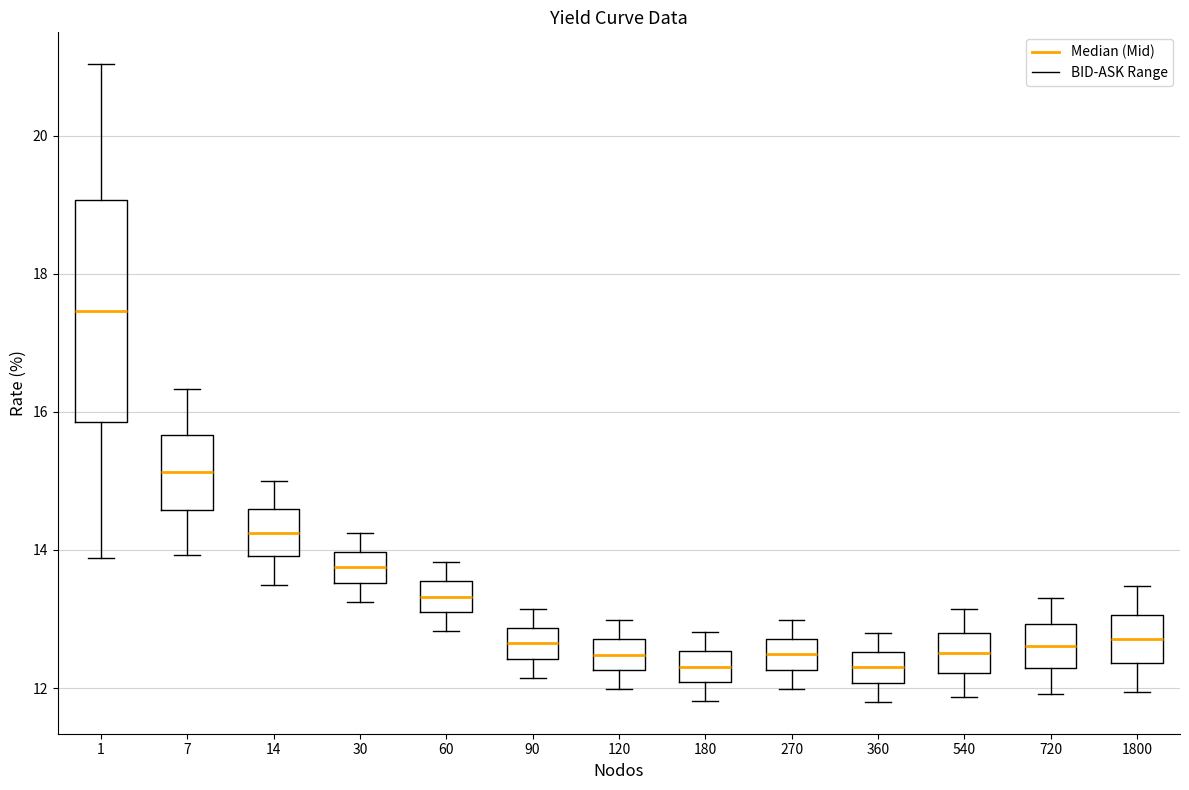

Reading left to right, transcribe this box plot: for each box, give where its median line is, the range the box spans, and where its two whiskers end, as read against the y-axis. The values are not printed on the chart, so give them approximately, as read against the axis.

1: median 17.4, box 15.8 to 19.0, whiskers 13.8 to 21.0
7: median 15.2, box 14.6 to 15.6, whiskers 14.0 to 16.4
14: median 14.2, box 14.0 to 14.6, whiskers 13.4 to 15.0
30: median 13.8, box 13.6 to 14.0, whiskers 13.2 to 14.2
60: median 13.4, box 13.0 to 13.6, whiskers 12.8 to 13.8
90: median 12.6, box 12.4 to 12.8, whiskers 12.2 to 13.2
120: median 12.4, box 12.2 to 12.8, whiskers 12.0 to 13.0
180: median 12.4, box 12.0 to 12.6, whiskers 11.8 to 12.8
270: median 12.4, box 12.2 to 12.8, whiskers 12.0 to 13.0
360: median 12.4, box 12.0 to 12.6, whiskers 11.8 to 12.8
540: median 12.6, box 12.2 to 12.8, whiskers 11.8 to 13.2
720: median 12.6, box 12.2 to 13.0, whiskers 12.0 to 13.4
1800: median 12.8, box 12.4 to 13.0, whiskers 12.0 to 13.4